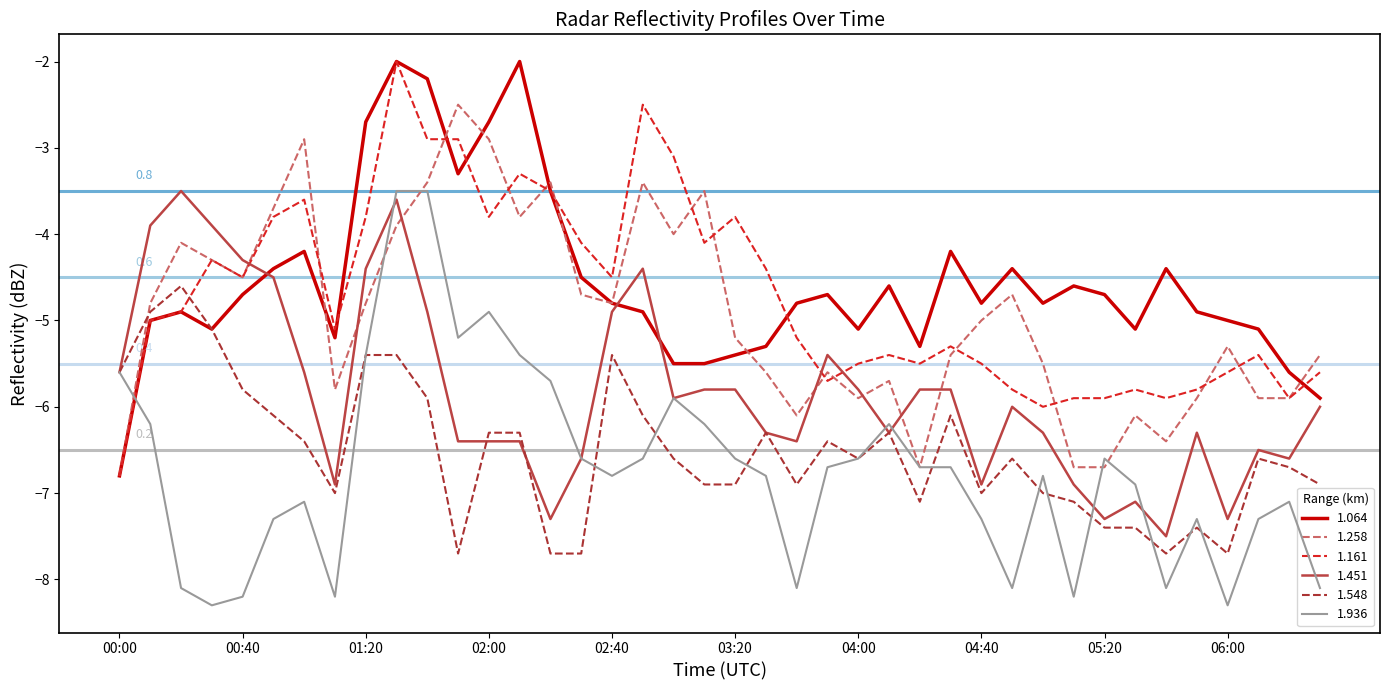

How many times do 1.161 and 1.451 cross each other?

3